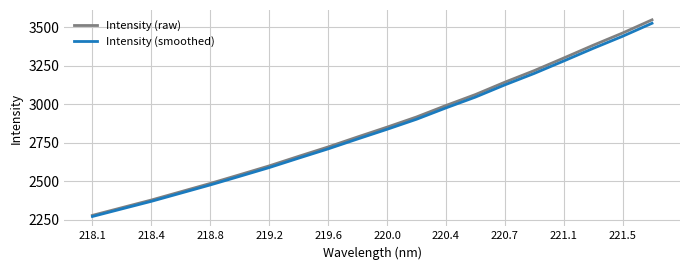

What is the maximum value shown in the chart?

3548.3